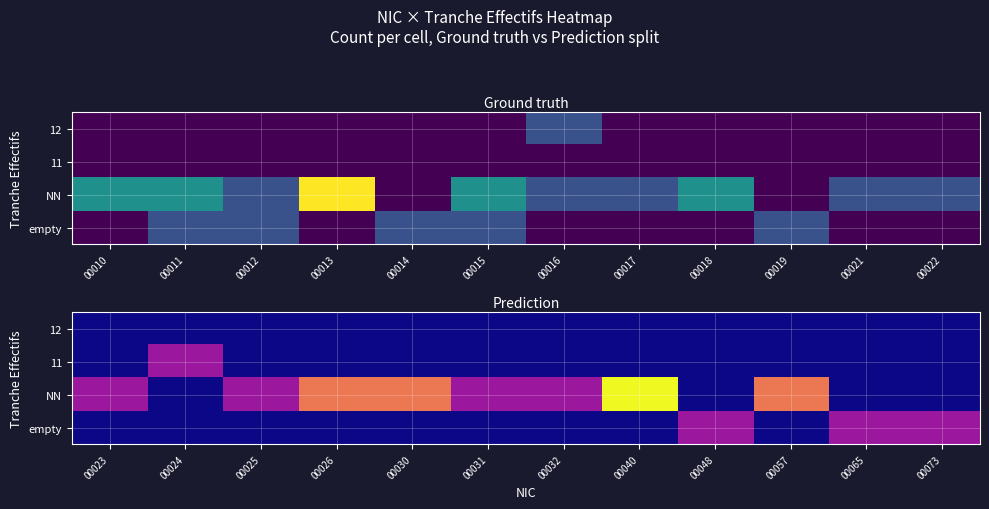

Is it true that NN equals 3 at 00030?

False